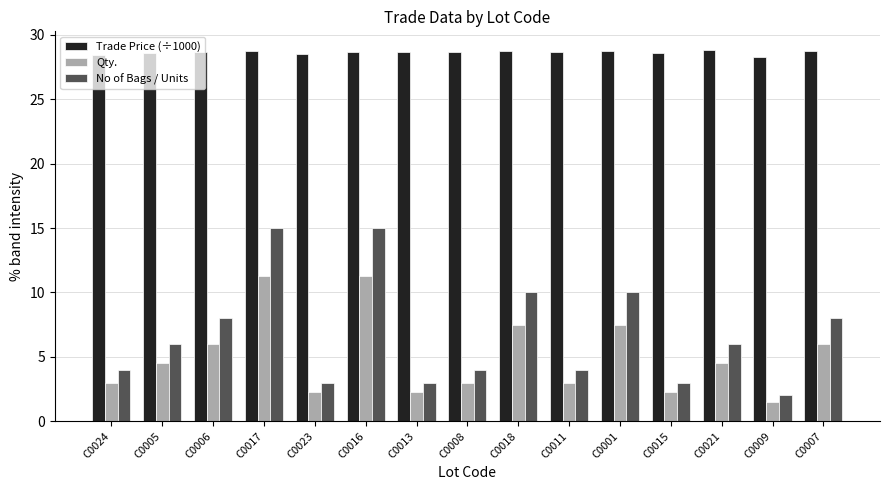

What is the label of the 14th bar from the left?

C0009